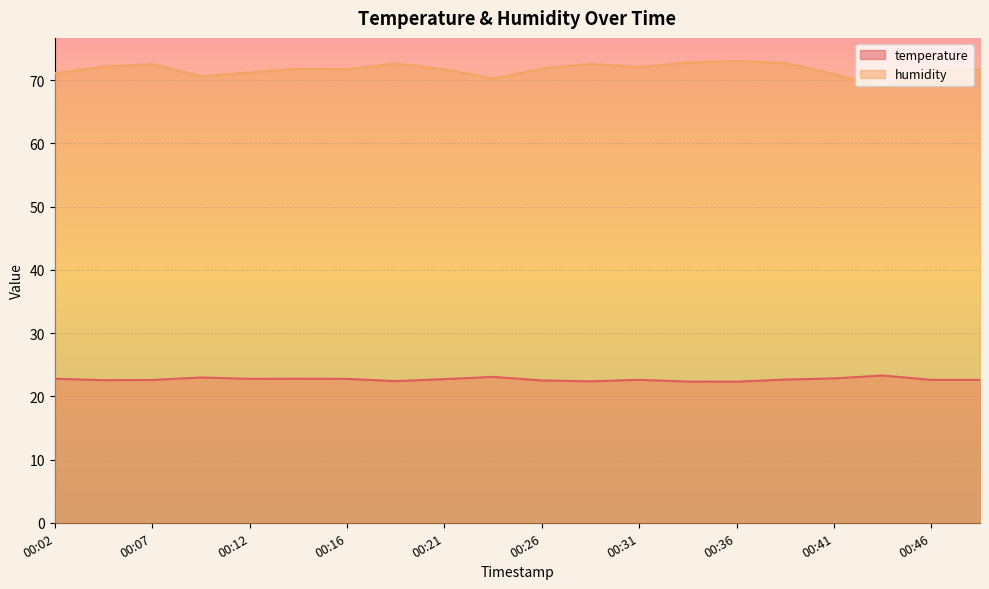

What is the spread (max minus min) of values at 00:43?

45.5